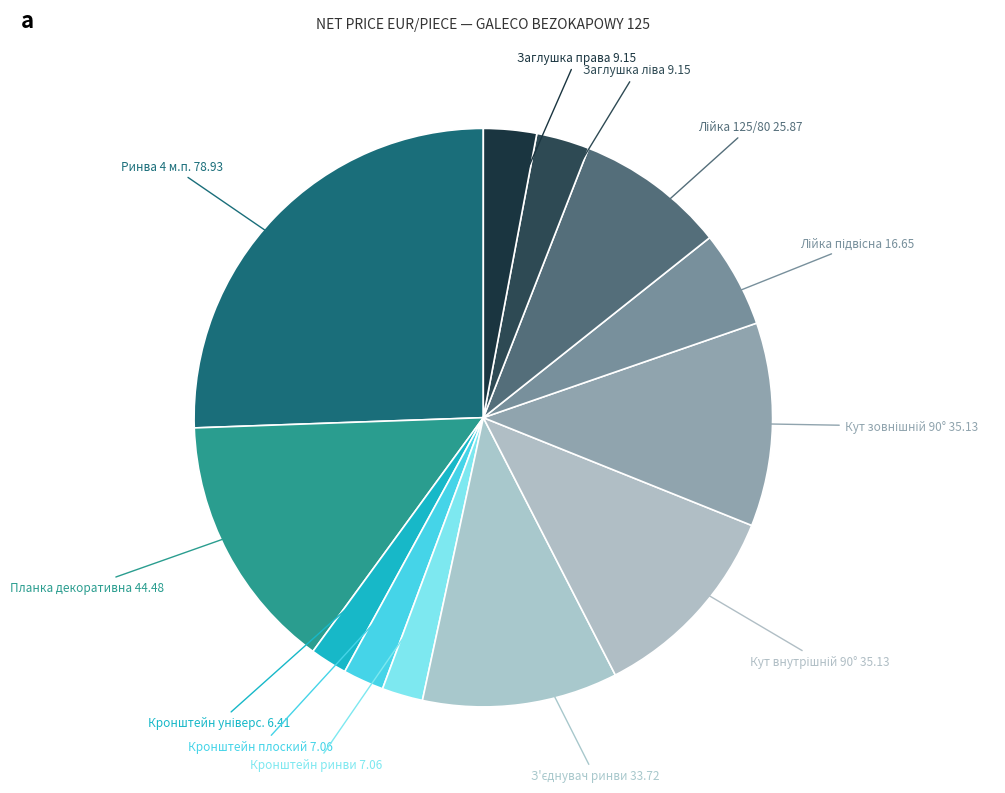

The Ринва 4 м.п. slice represents 19% of the pie. True or false?

False